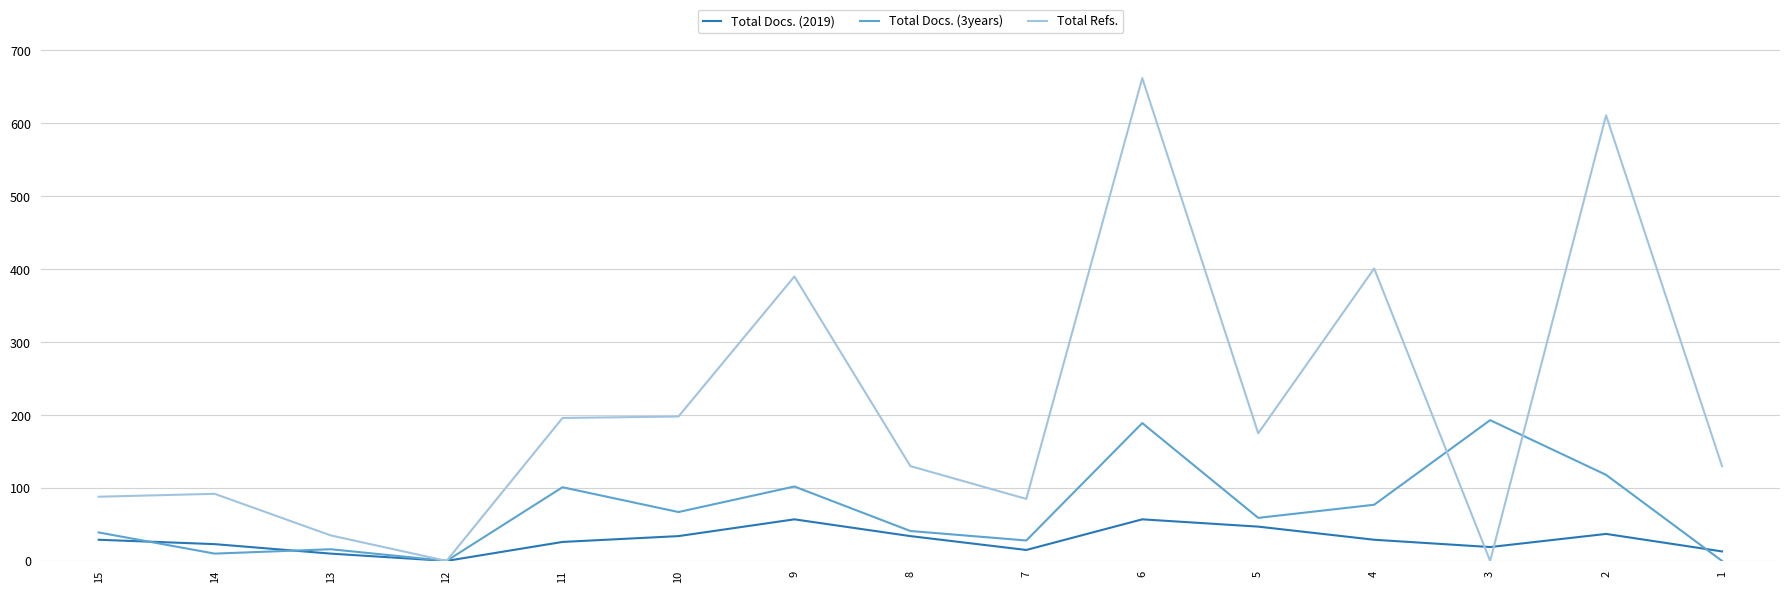

Does the chart display data point markers on the line(s)?

No